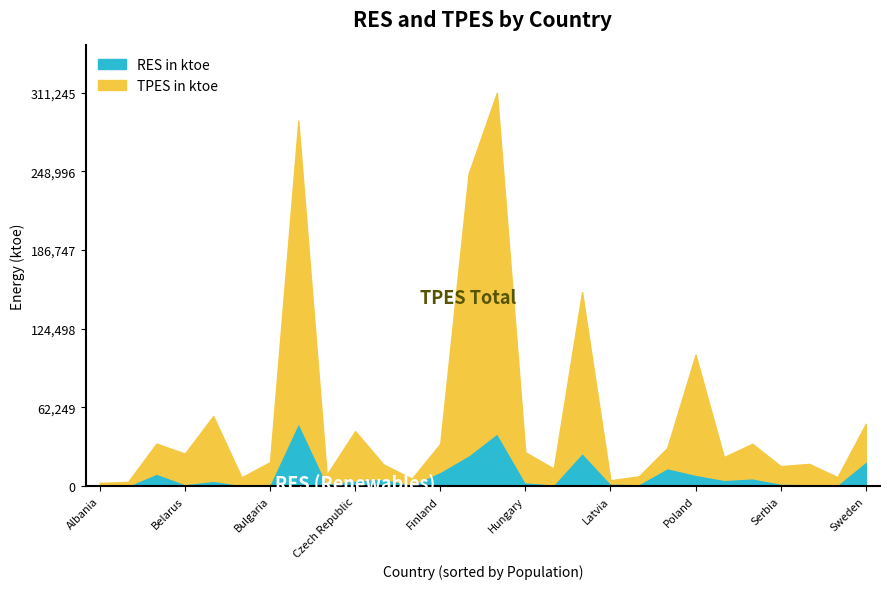

The value of Population at Slovenia is 3066143.2. True or false?

False